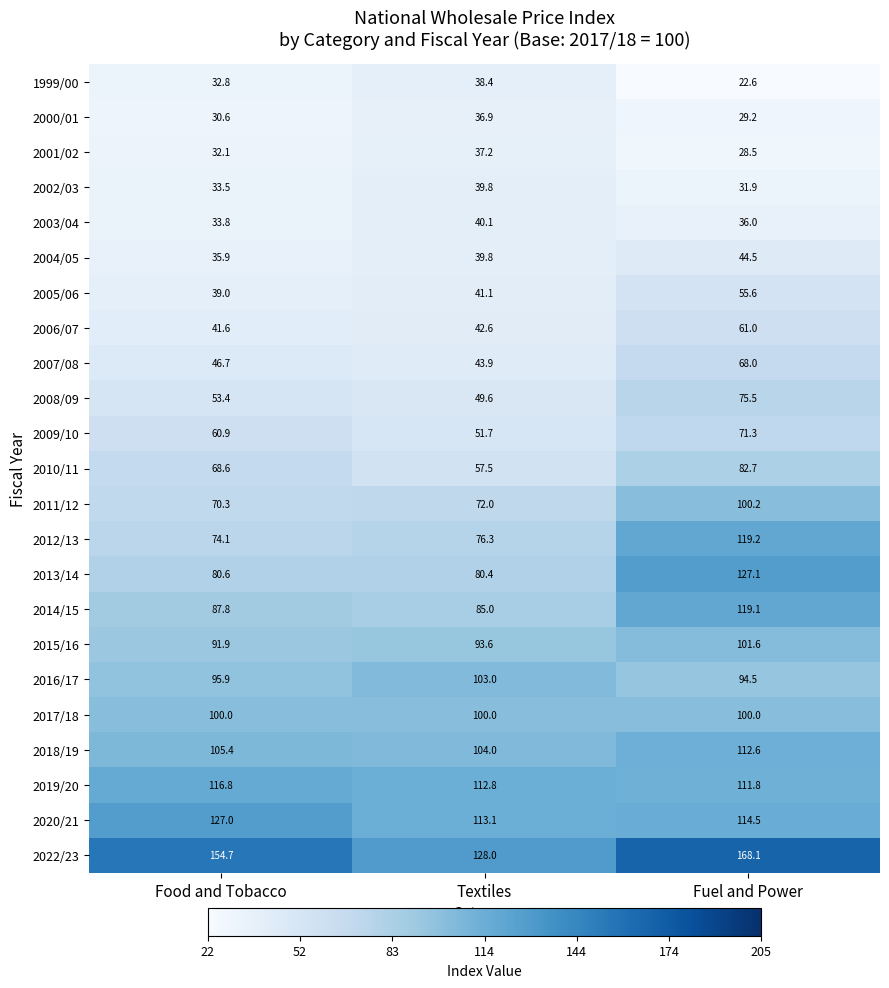

The 2011/12 series shows 72.0 at Textiles. True or false?

True